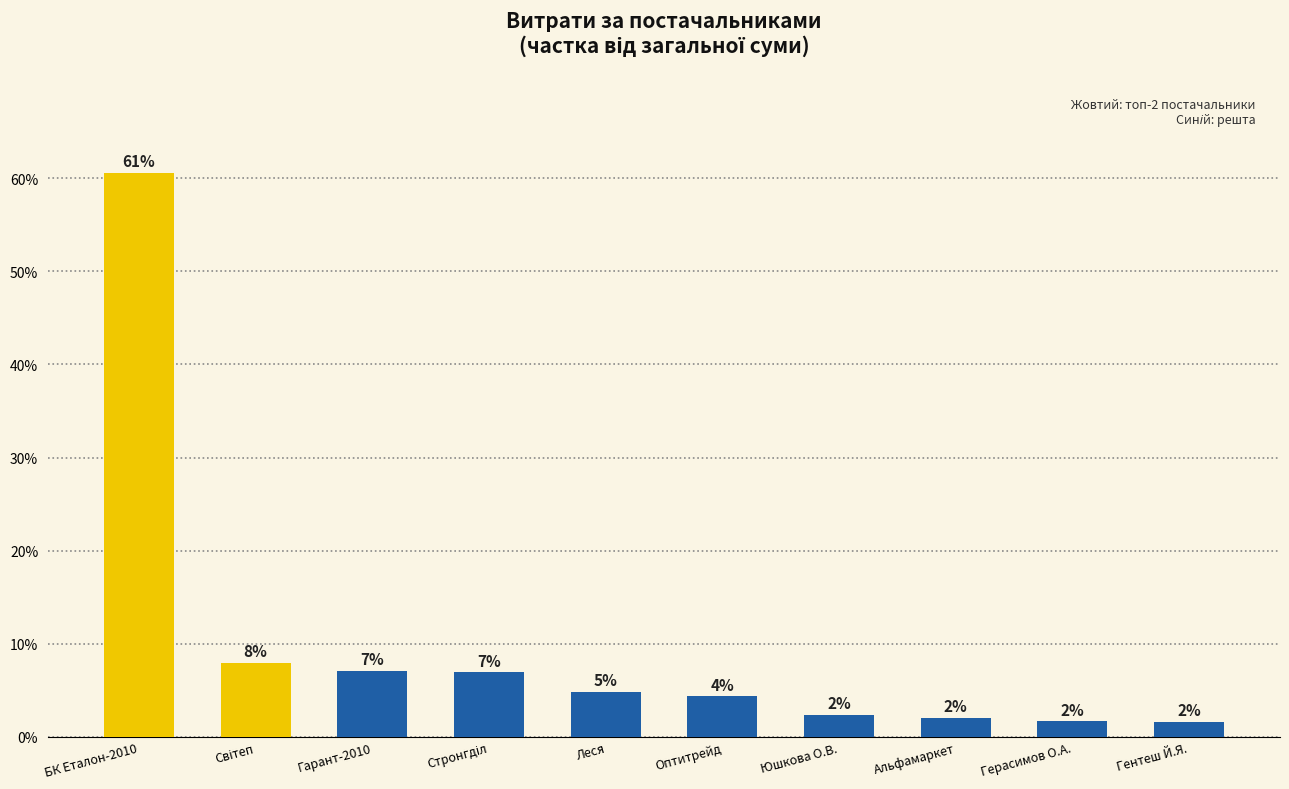

What is the difference between the maximum and minimum values?

59.0